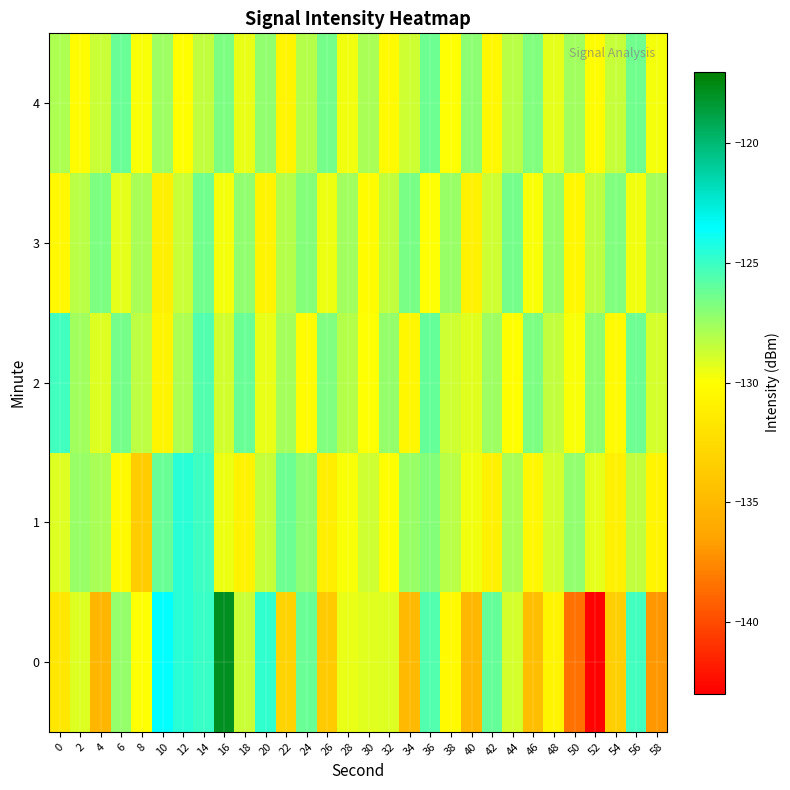

Count the number of categories in the chart.

30